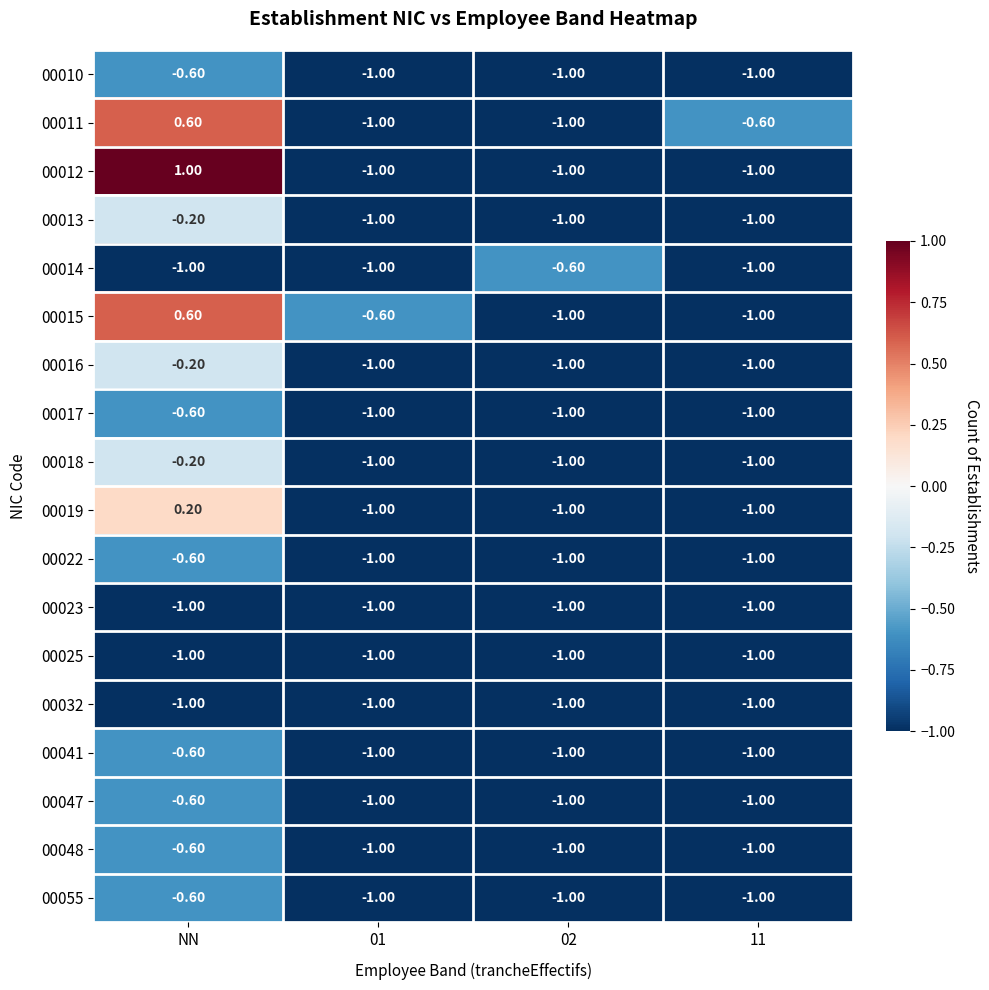

Is the value of 00011 at NN greater than the value of 00041 at NN?

Yes